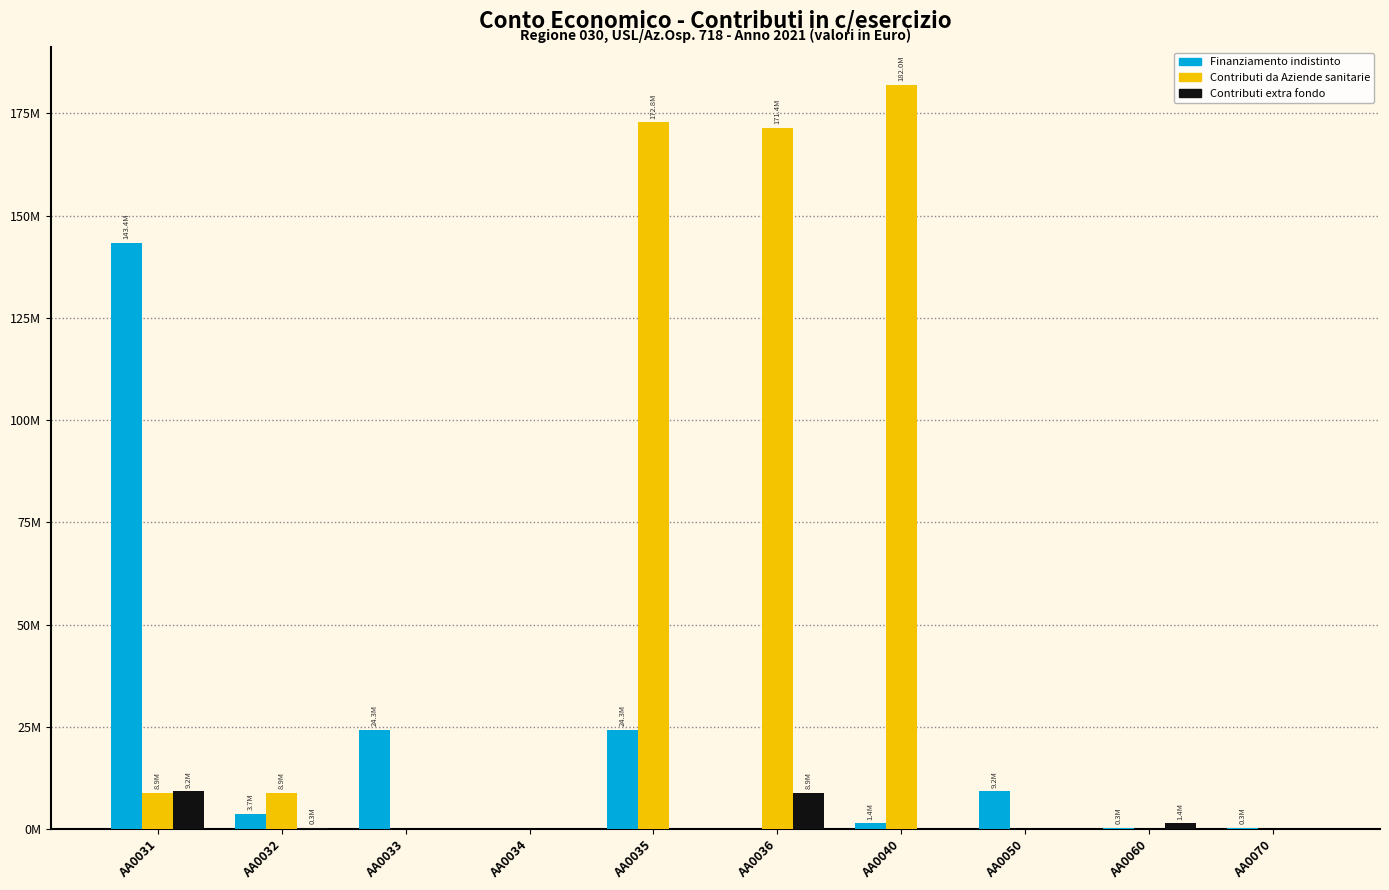

Reading left to right, transcribe all the data shown in this chart.

Finanziamento indistinto: 143358285	3720000	24319927	0	24319927	0	1382796	9209044	284966	284966
Contributi da Aziende sanitarie: 8924078	8924078	0	0	172781008	171398212	181990052	0	0	0
Contributi extra fondo: 9209044	284966	0	0	0	8924078	0	0	1382796	0